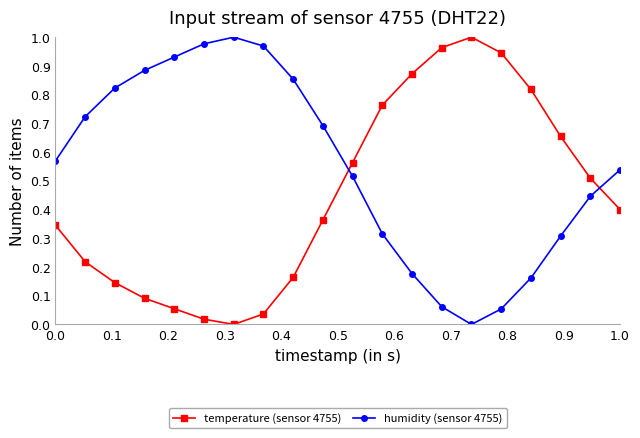

Which series has the largest total across all categories?

humidity (sensor 4755)